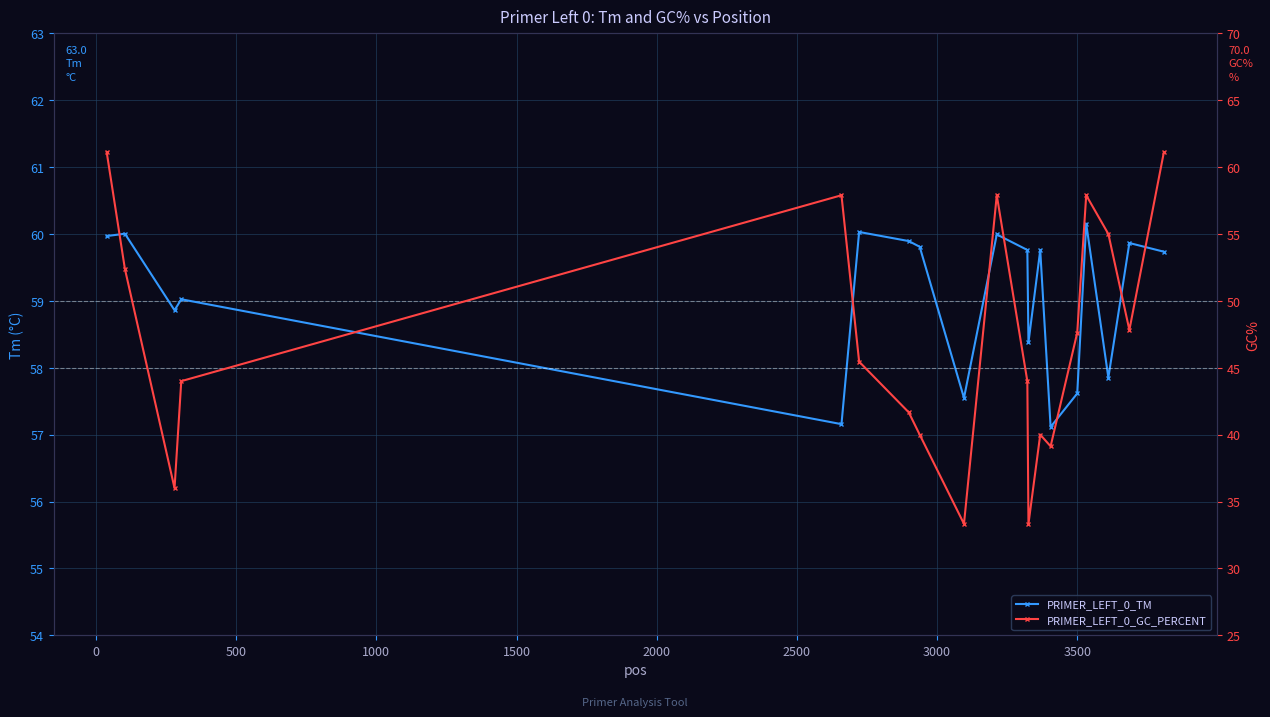

Is it true that PRIMER_LEFT_0_TM equals 99.2 at 3000?

False